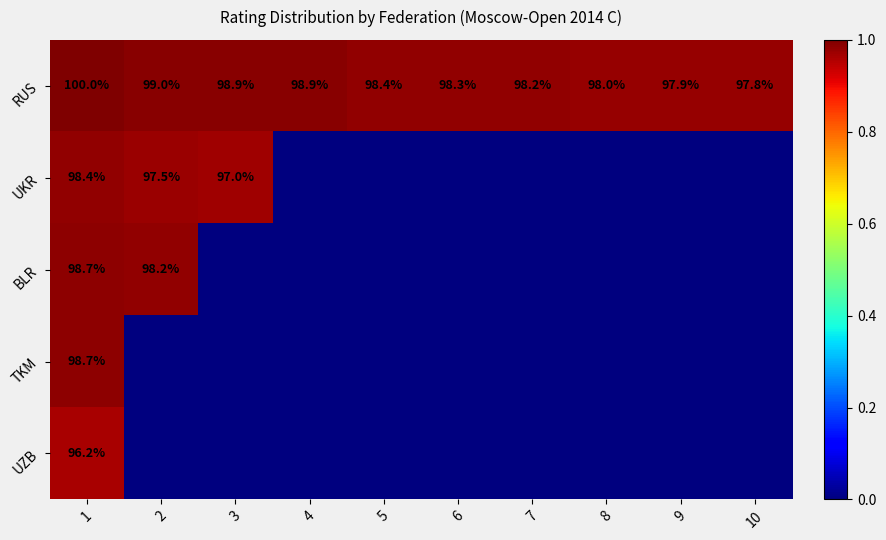

Which label corresponds to the largest value in the chart?

1